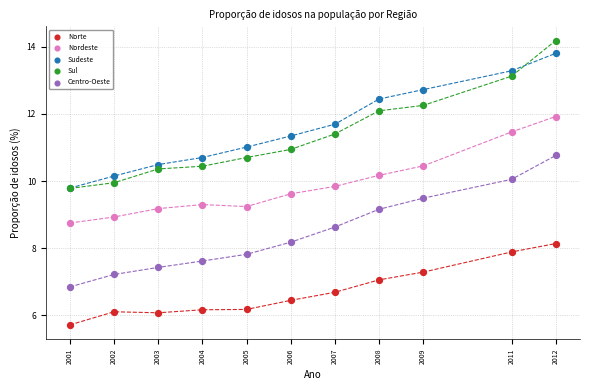

Which series contains the lowest Y value?

Norte